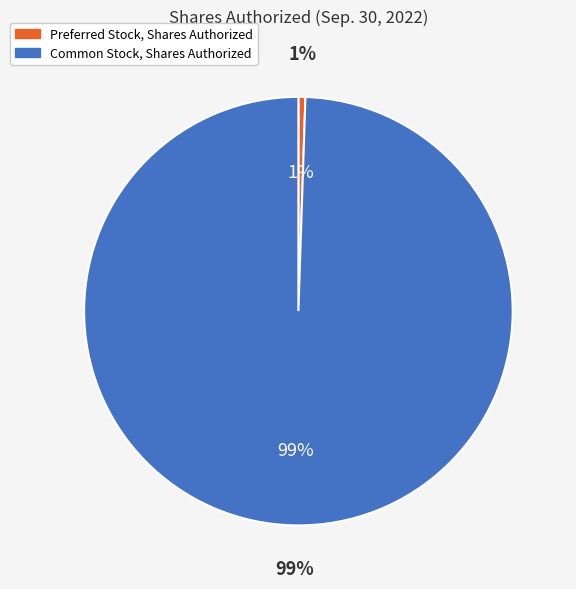

Approximately how many times larger is the value at Common Stock, Shares Authorized compared to Preferred Stock, Shares Authorized?

190.0